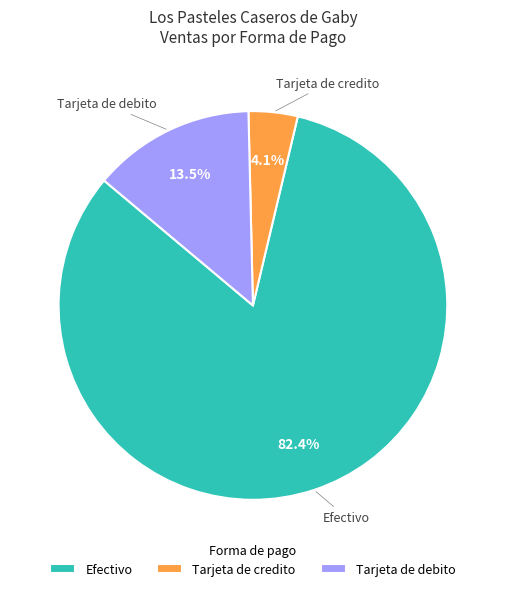

Count the number of slices in the pie.

3